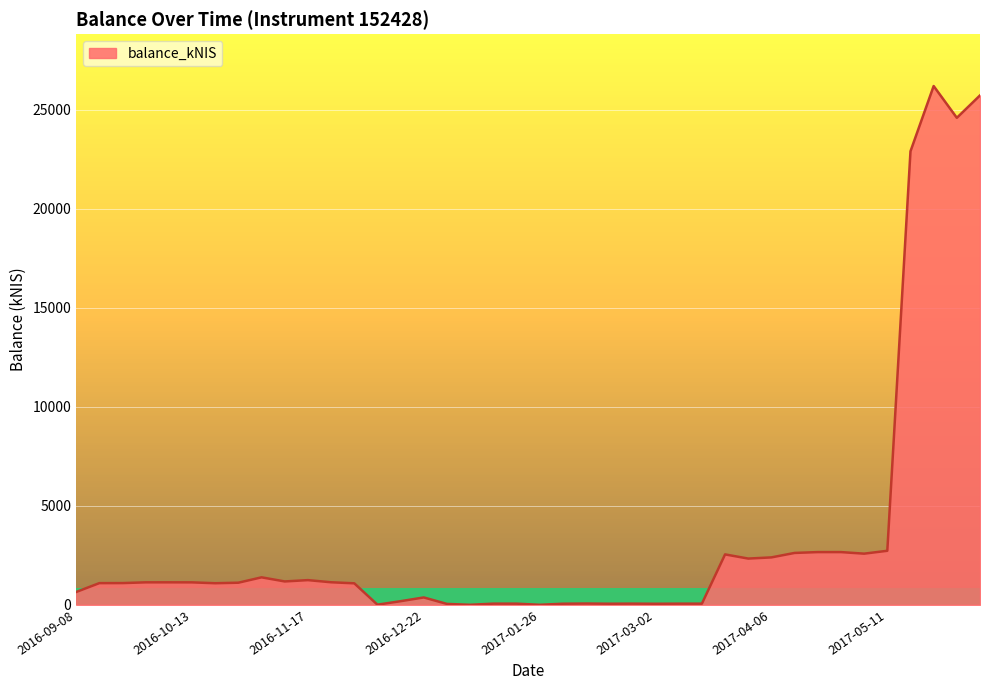

What is the difference between the maximum and minimum values?

26210.7